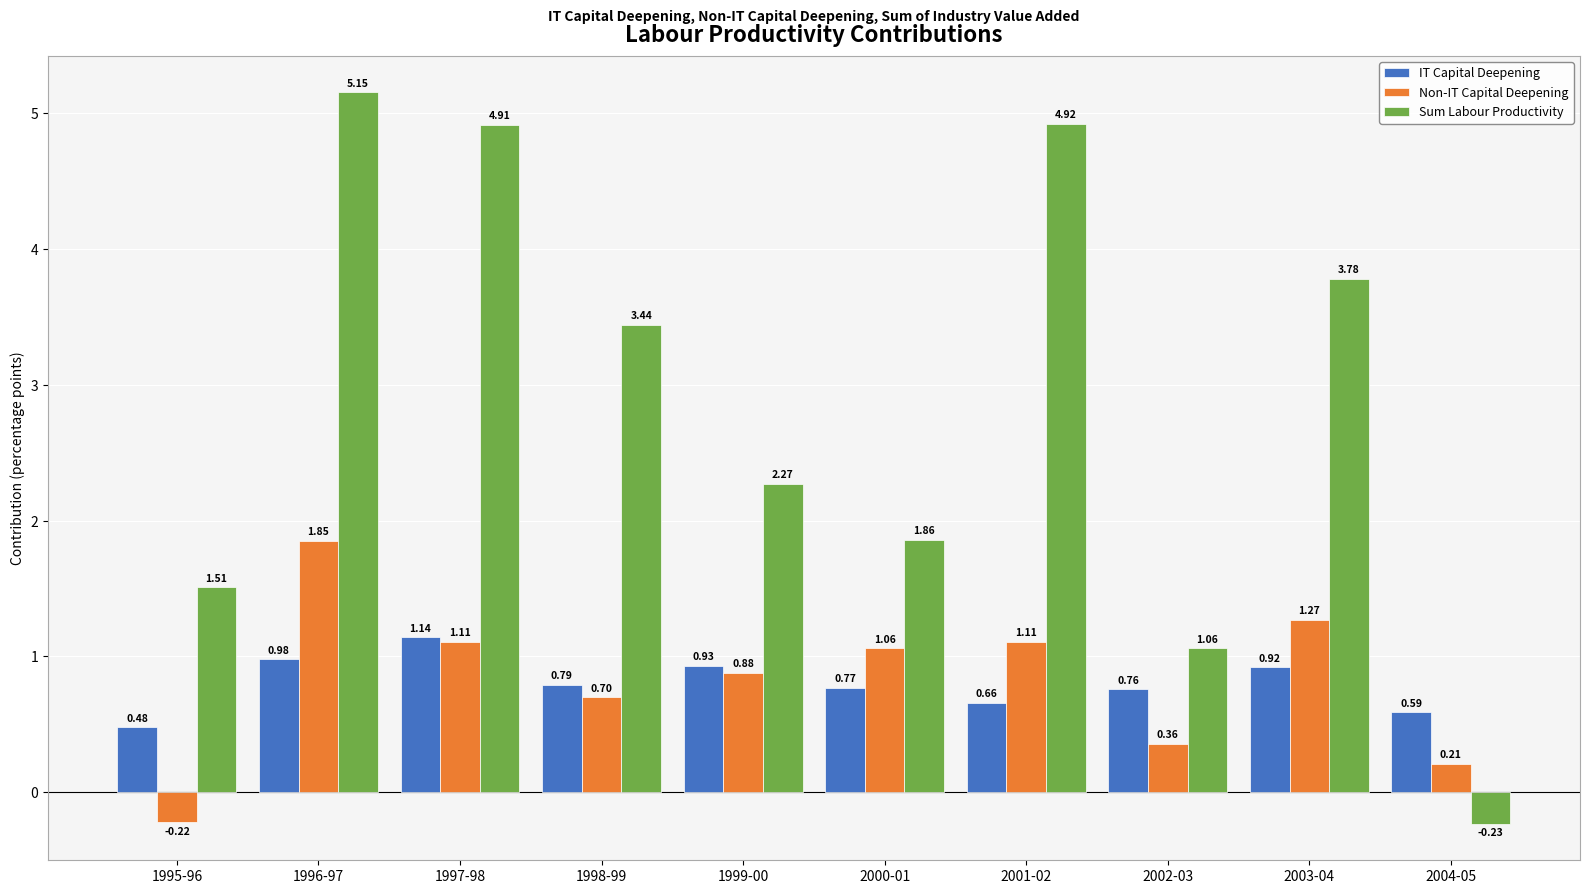

Which category has the lowest value across all series?

2004-05